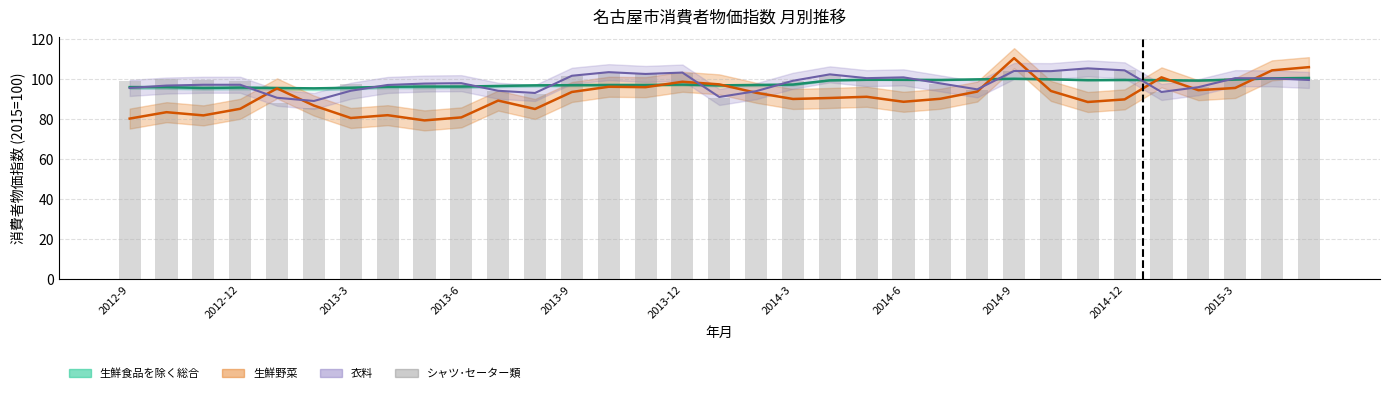

The 衣料 series shows 127.5 at 29. True or false?

False